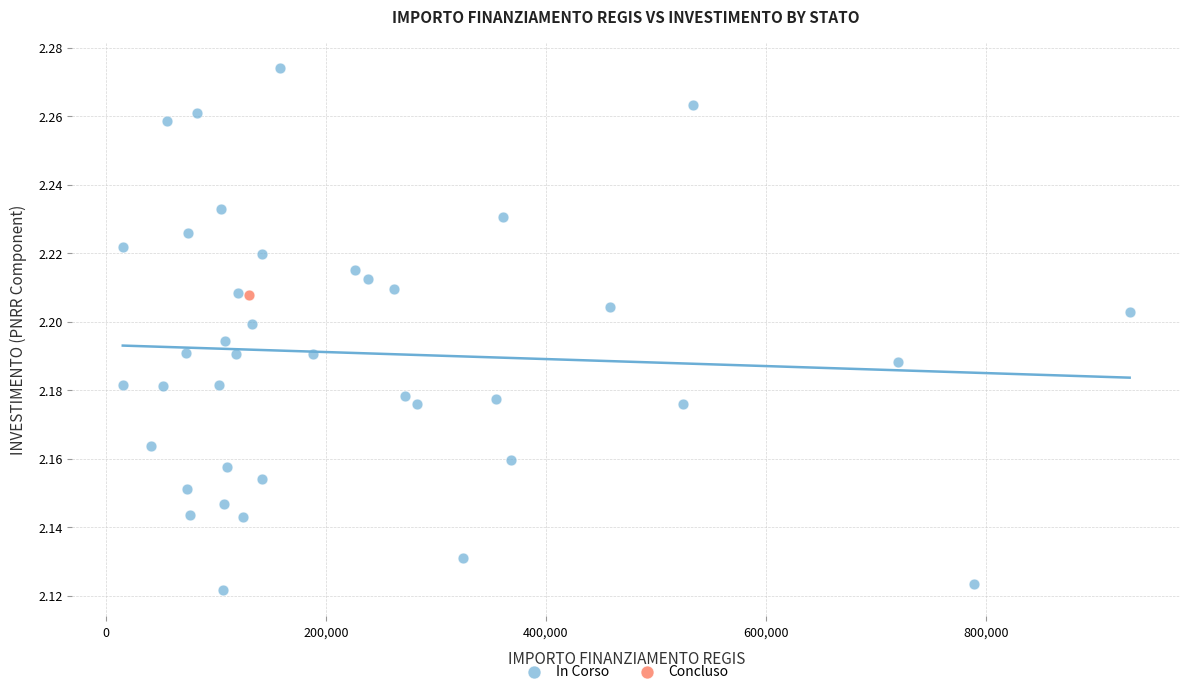

What are all the series names shown in the legend?

In Corso, Concluso